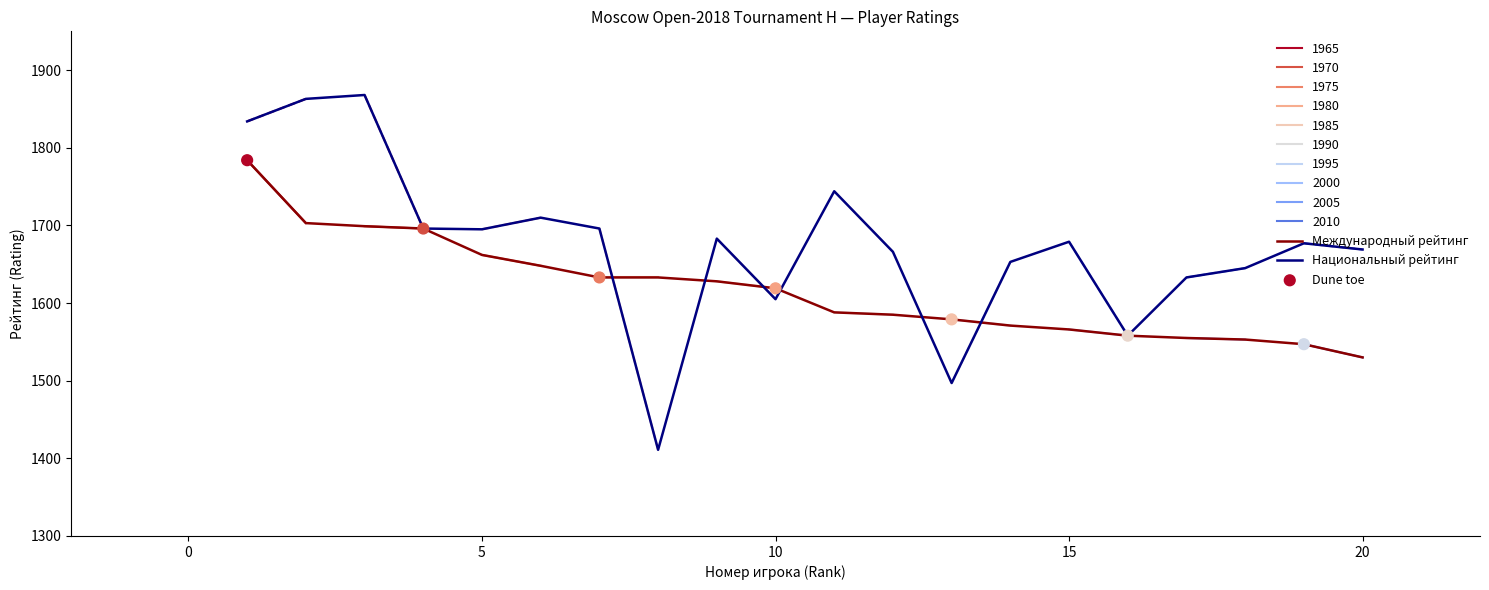

Which series reaches the minimum Y coordinate?

Национальный рейтинг